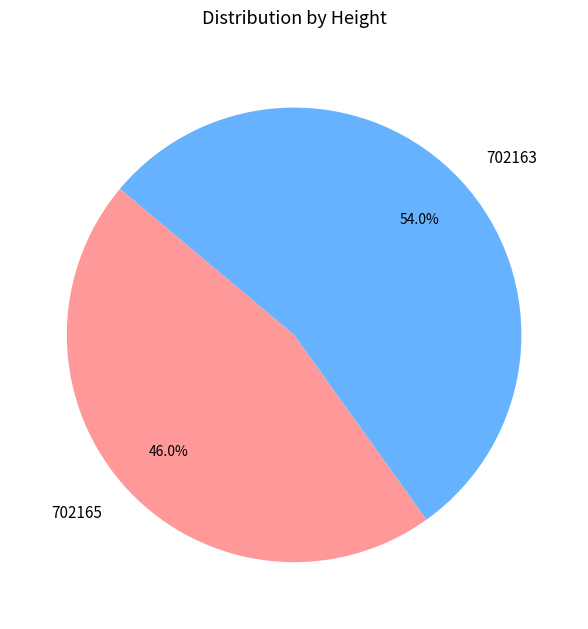

Which slice is the smallest?

702165